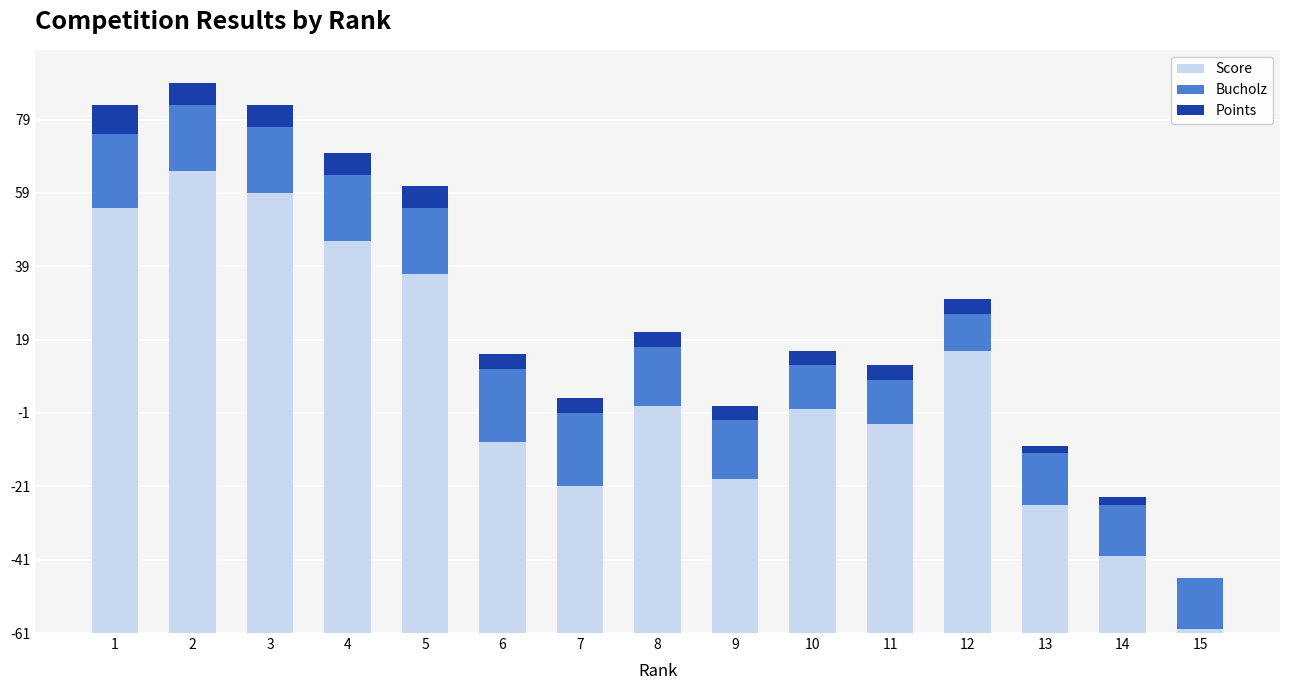

What is the difference between the Points values at 10 and 5?

2